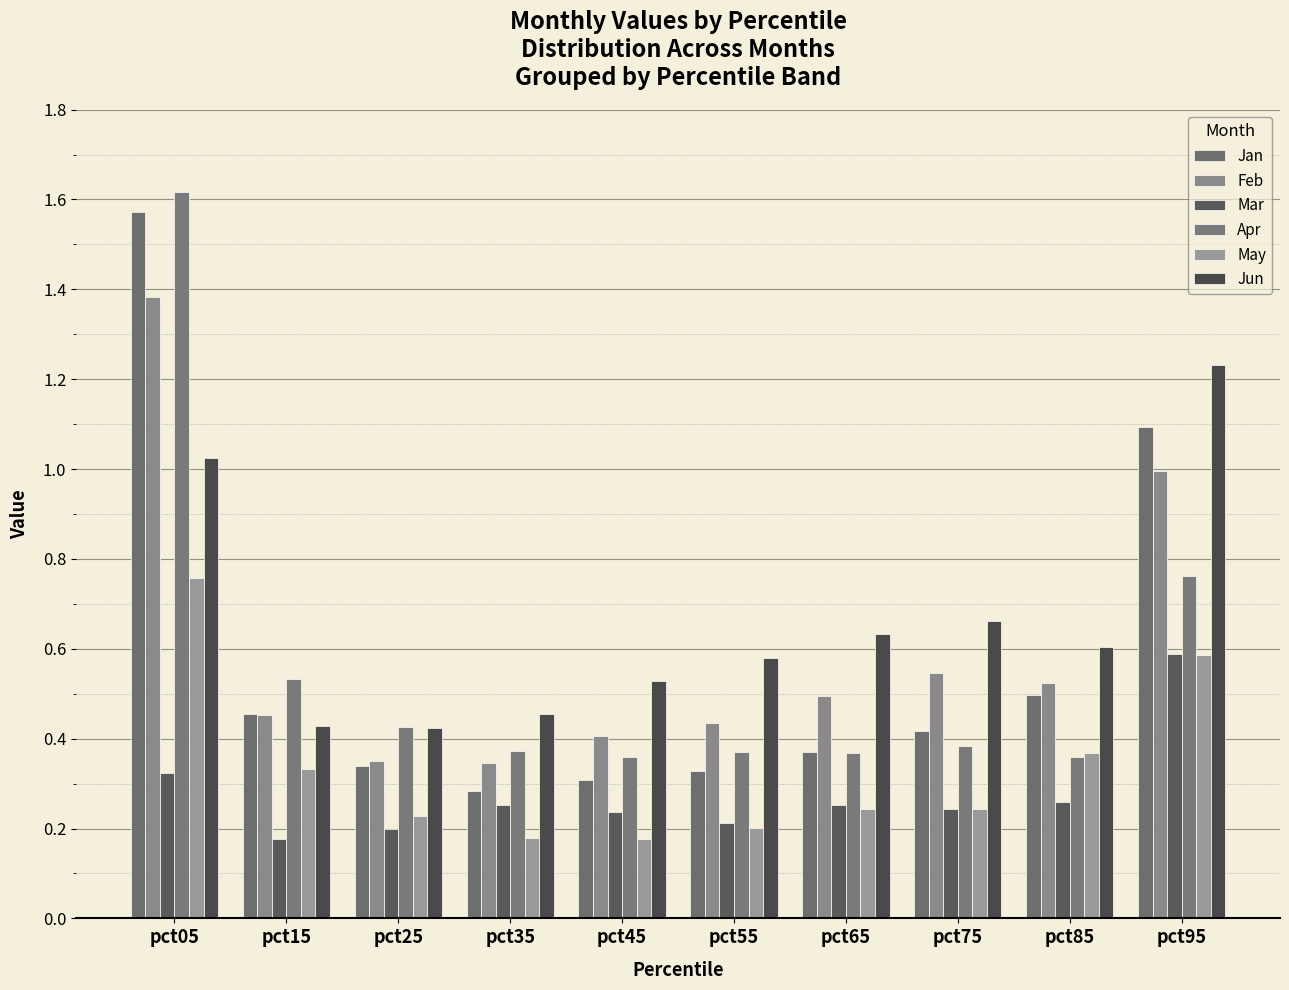

What is the total value across all series at pct15?

2.4